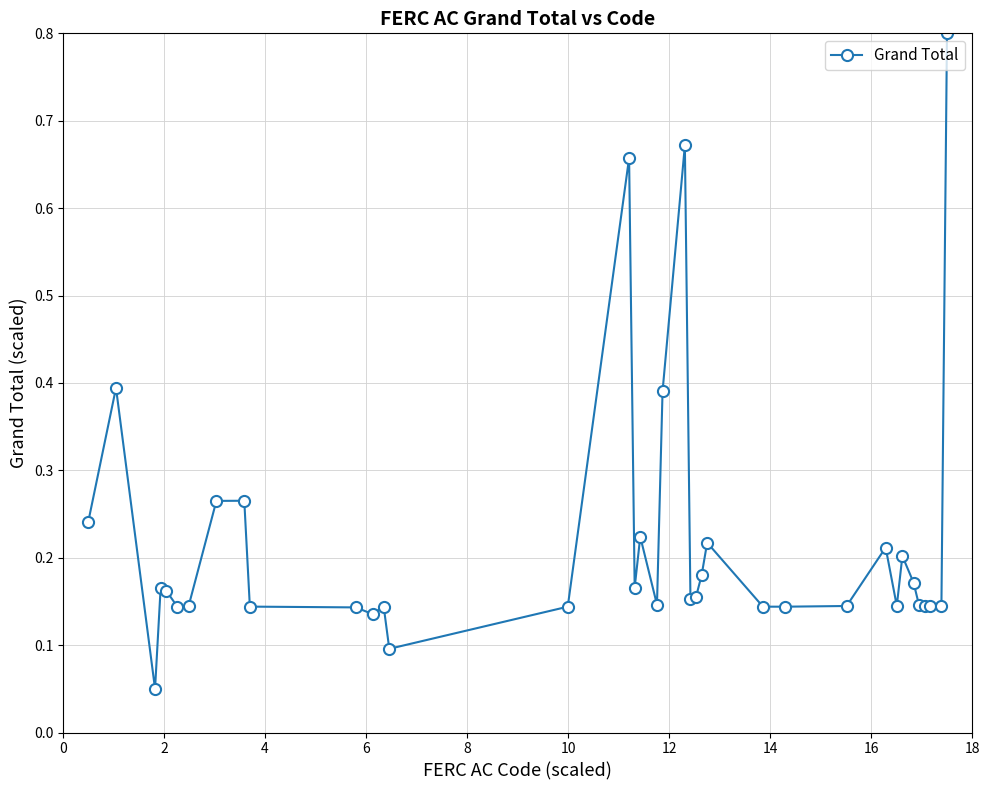

What is the greatest value displayed?

0.8